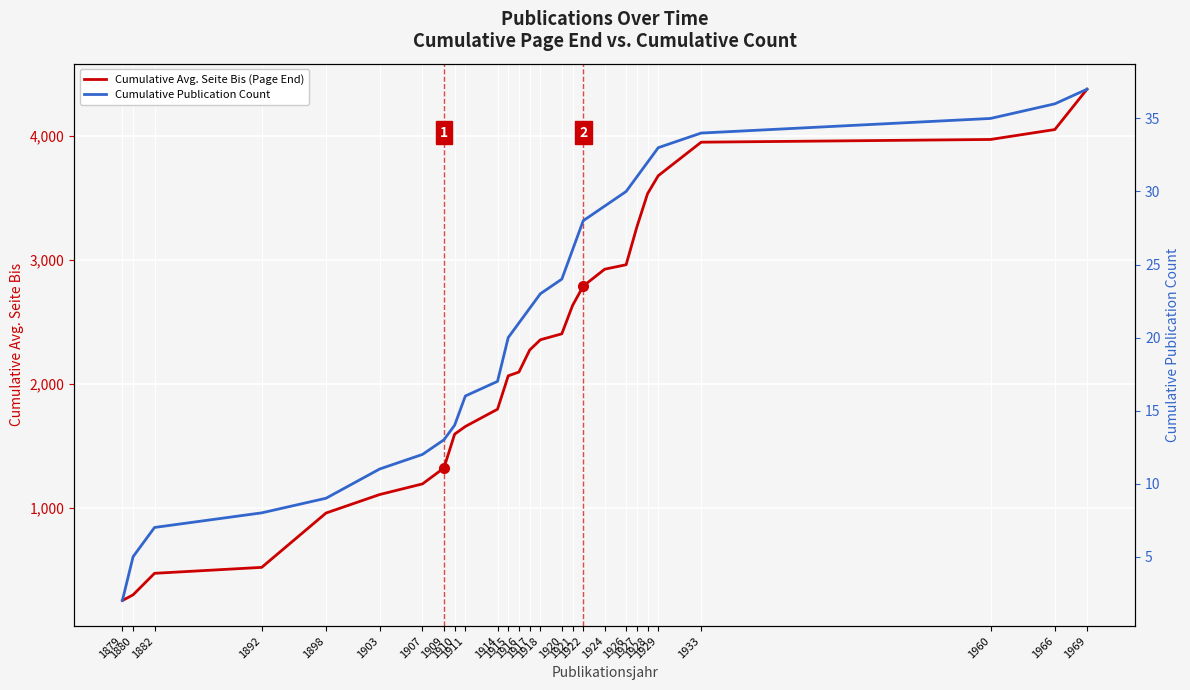

What is the sum of all Cumulative Publication Count values?

575.0